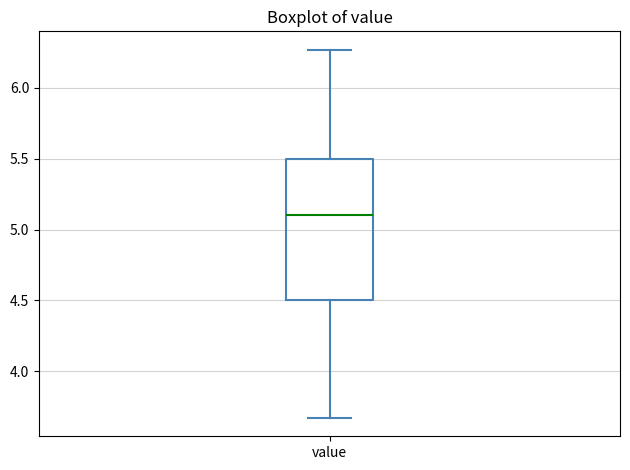

Transcribe this box plot: give where the median line is, the range the box spans, and where the two whiskers end, as read against the y-axis. The values are not printed on the chart, so give them approximately, as read against the axis.

median 5.10, box 4.50 to 5.50, whiskers 3.65 to 6.25